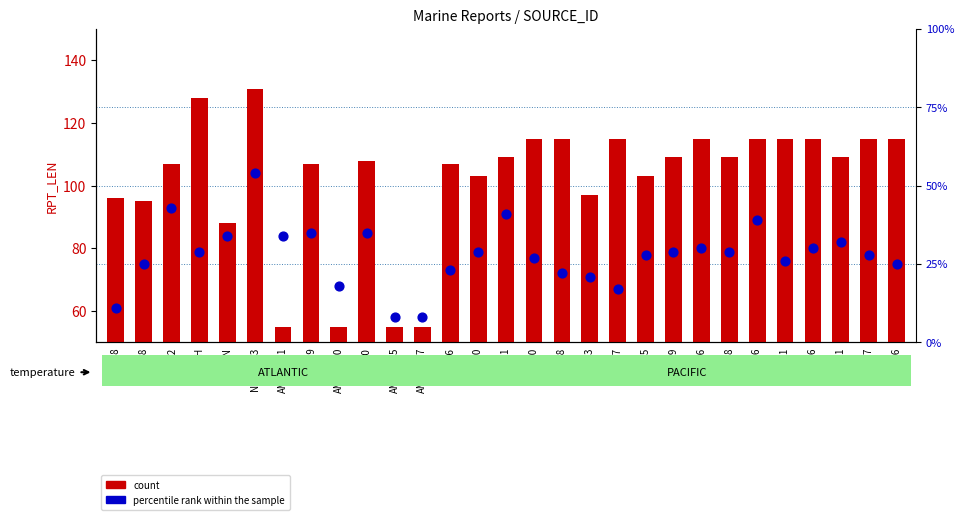

What is the total value across all series at MLRM6?

130